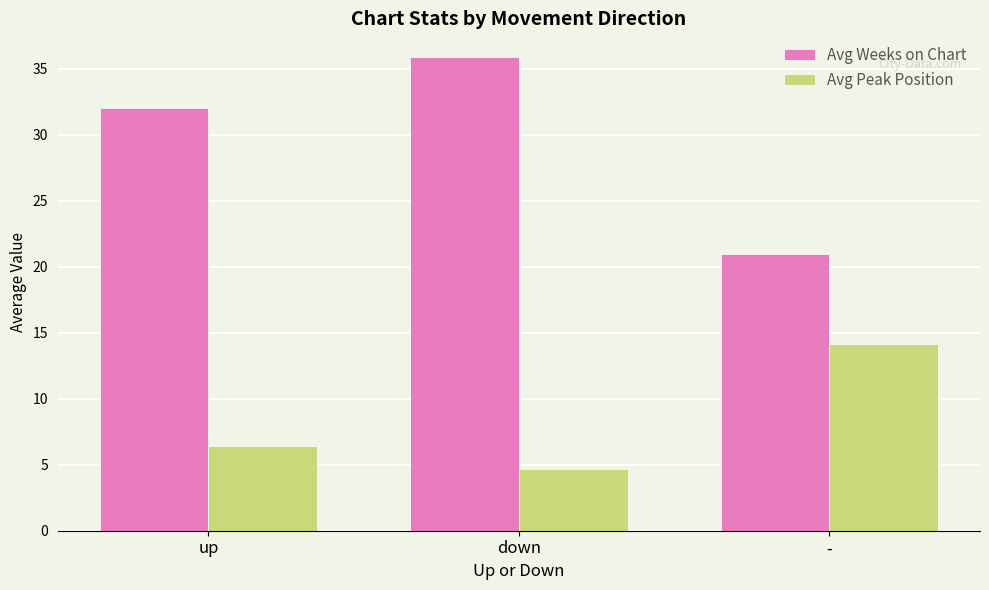

What is the sum of all Avg Weeks on Chart values?

88.9